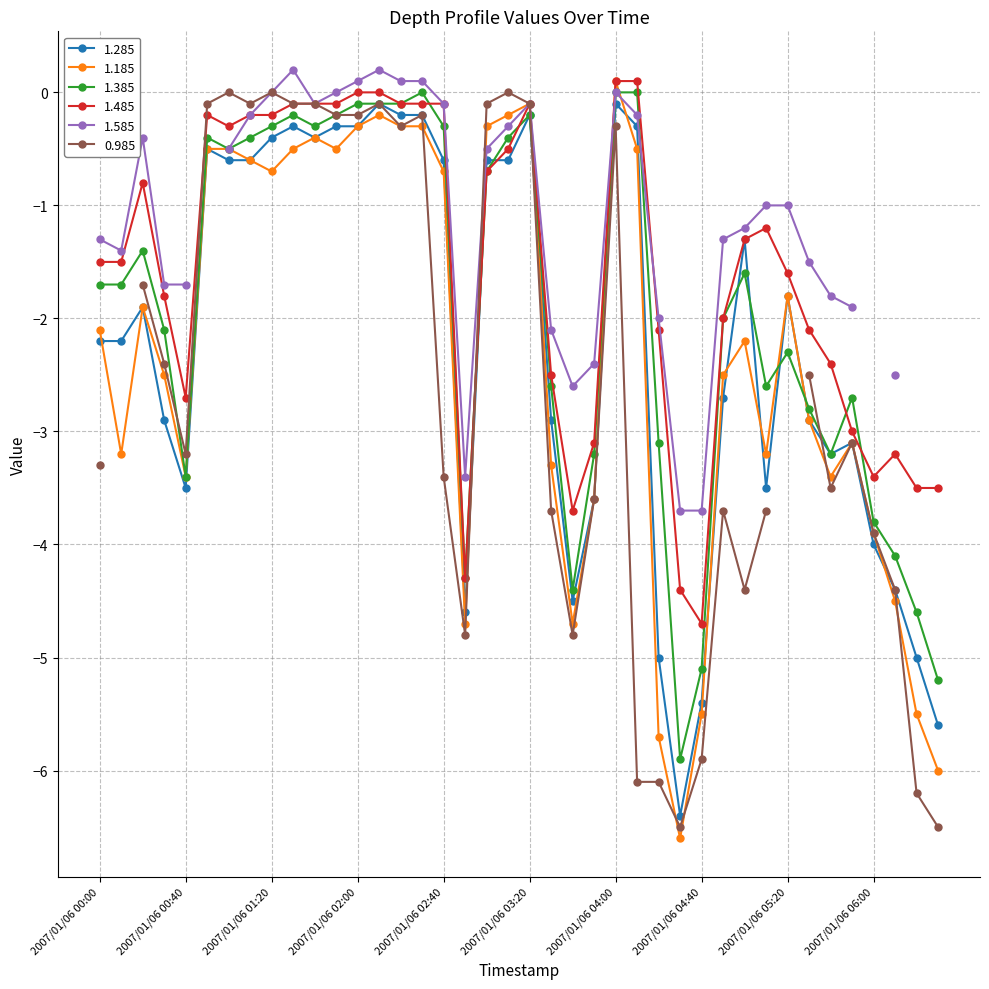

What is the label of the 11th point from the left?

2007/01/06 01:40